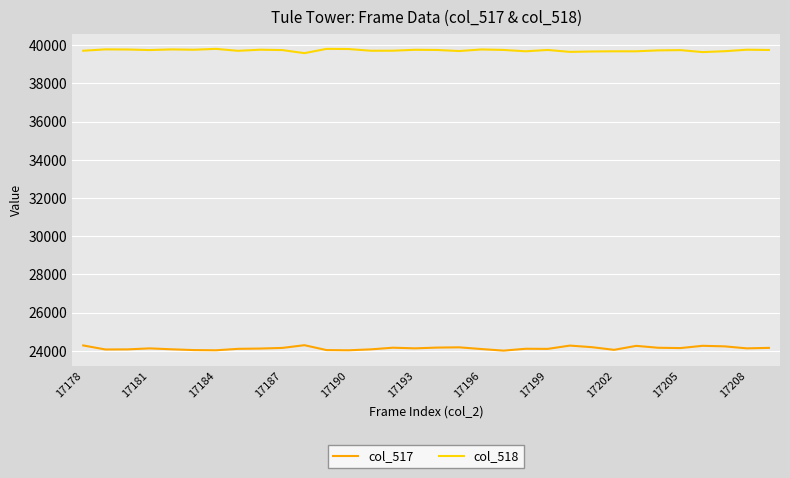

Does the chart display data point markers on the line(s)?

No